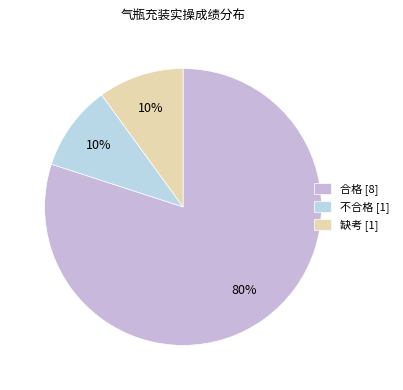

What is the change in value from 合格 to 缺考?

-7